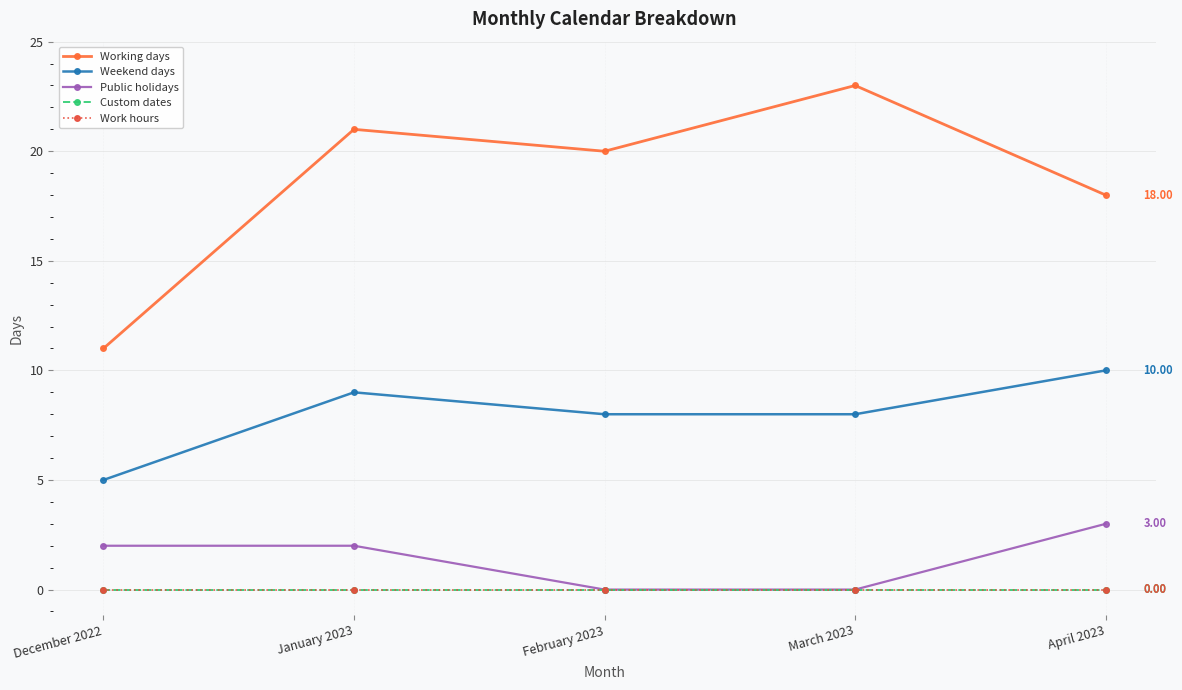

True or false: Work hours and Weekend days cross at least once.

False